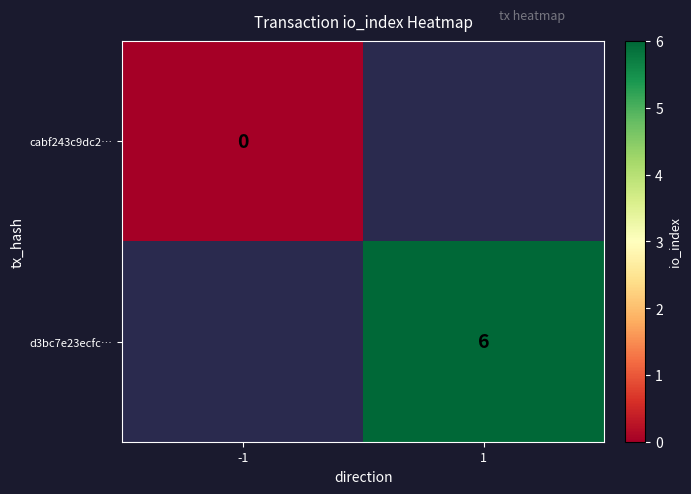

Rank the series at -1 from highest to lowest value.

cabf243c9dc2…, d3bc7e23ecfc…